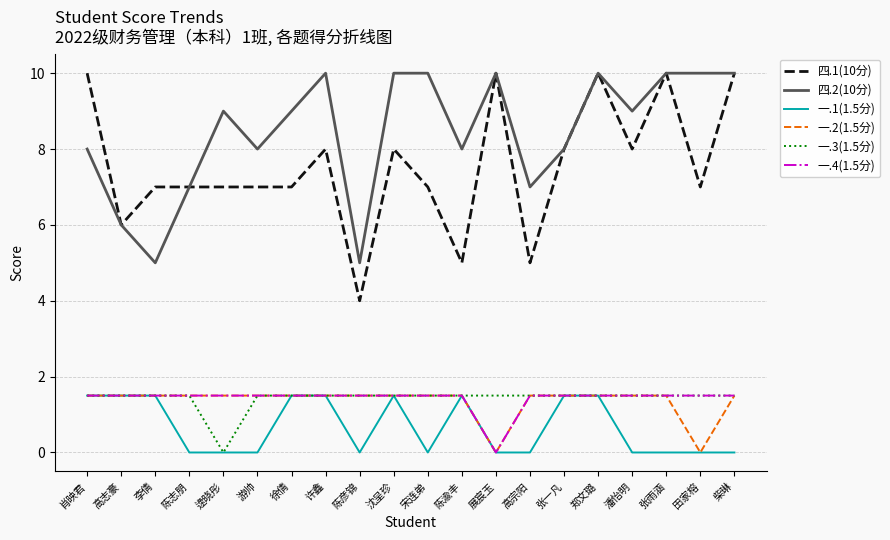

Reading left to right, what are all the values shown in this chart?

四.1(10分): 10.0	6.0	7.0	7.0	7.0	7.0	7.0	8.0	4.0	8.0	7.0	5.0	10.0	5.0	8.0	10.0	8.0	10.0	7.0	10.0
四.2(10分): 8.0	6.0	5.0	7.0	9.0	8.0	9.0	10.0	5.0	10.0	10.0	8.0	10.0	7.0	8.0	10.0	9.0	10.0	10.0	10.0
一.1(1.5分): 1.5	1.5	1.5	0.0	0.0	0.0	1.5	1.5	0.0	1.5	0.0	1.5	0.0	0.0	1.5	1.5	0.0	0.0	0.0	0.0
一.2(1.5分): 1.5	1.5	1.5	1.5	1.5	1.5	1.5	1.5	1.5	1.5	1.5	1.5	0.0	1.5	1.5	1.5	1.5	1.5	0.0	1.5
一.3(1.5分): 1.5	1.5	1.5	1.5	0.0	1.5	1.5	1.5	1.5	1.5	1.5	1.5	1.5	1.5	1.5	1.5	1.5	1.5	1.5	1.5
一.4(1.5分): 1.5	1.5	1.5	1.5	1.5	1.5	1.5	1.5	1.5	1.5	1.5	1.5	0.0	1.5	1.5	1.5	1.5	1.5	1.5	1.5